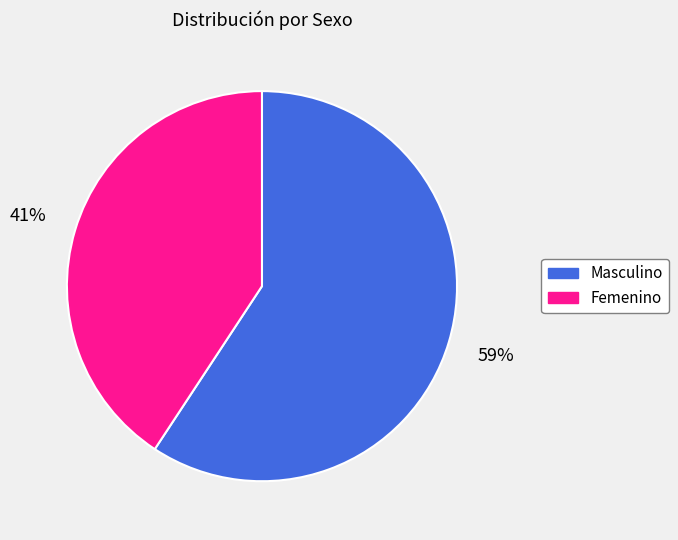

To the nearest percent, what is the average slice percentage?

50%